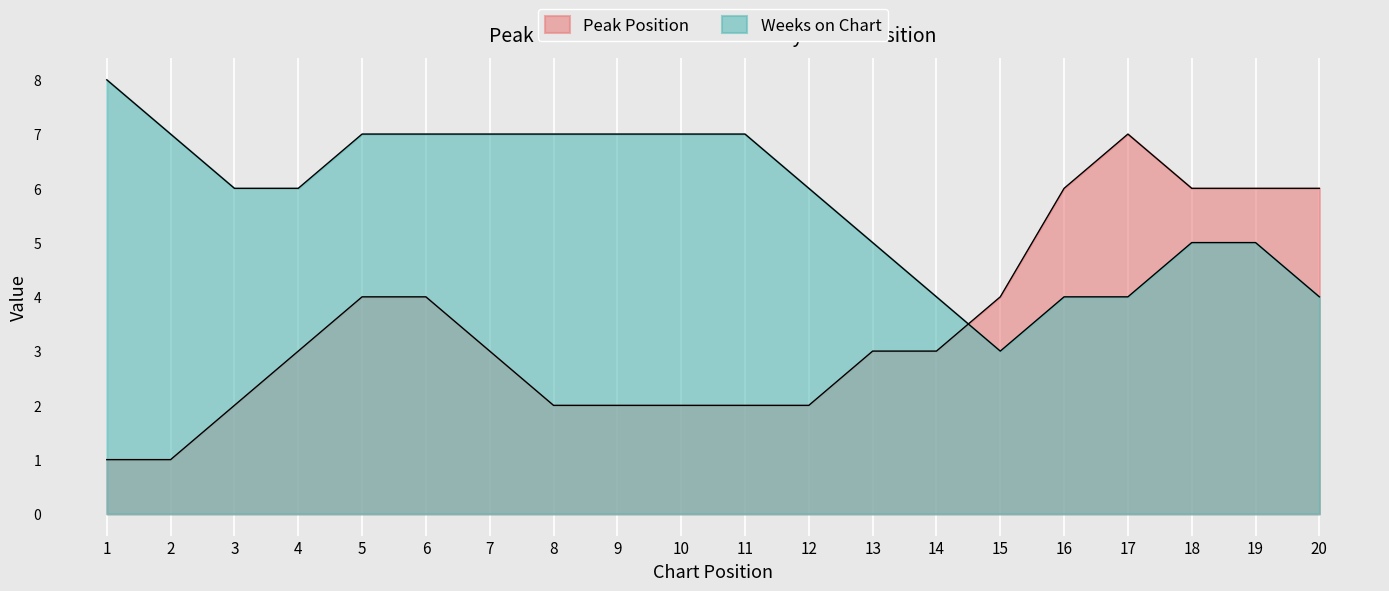

Which series has the widest spread of values?

Peak Position